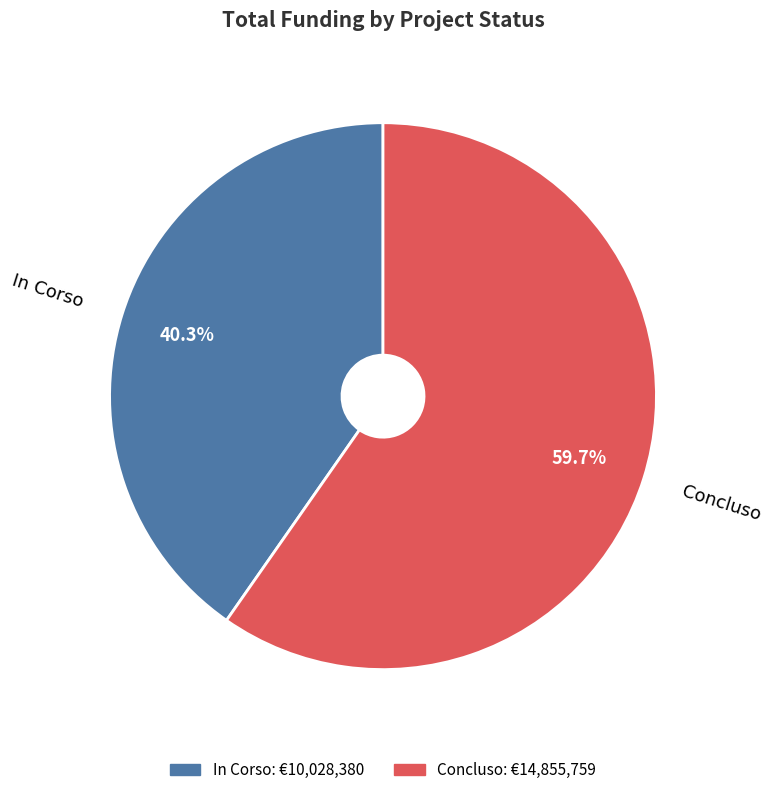

Does any single category account for the majority?

Yes